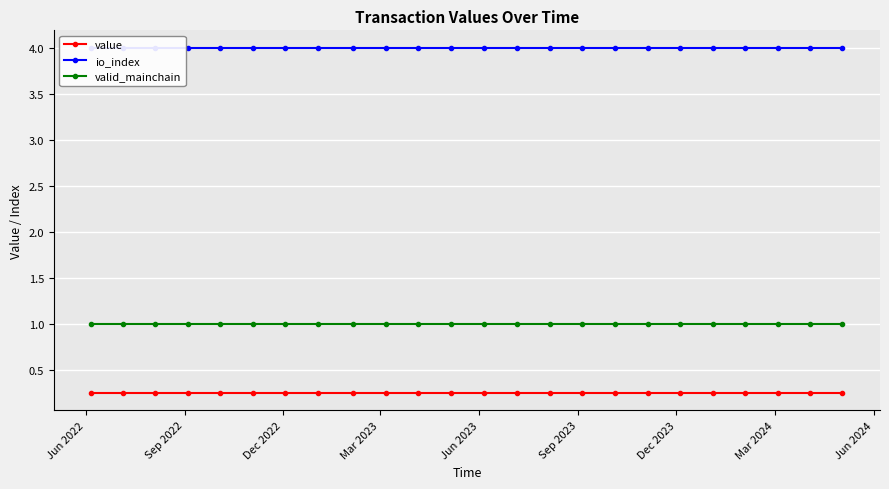

True or false: valid_mainchain and value cross at least once.

False